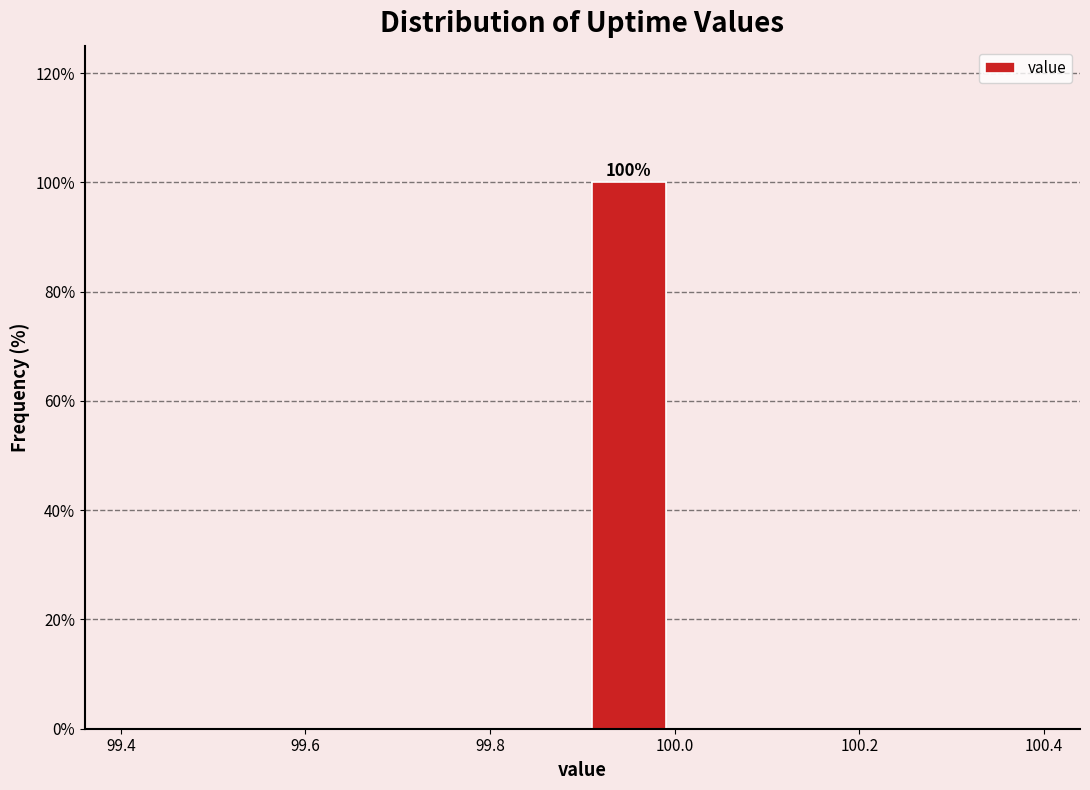

Over which range of the x-axis is the bar tallest?

99.9 to 100.0